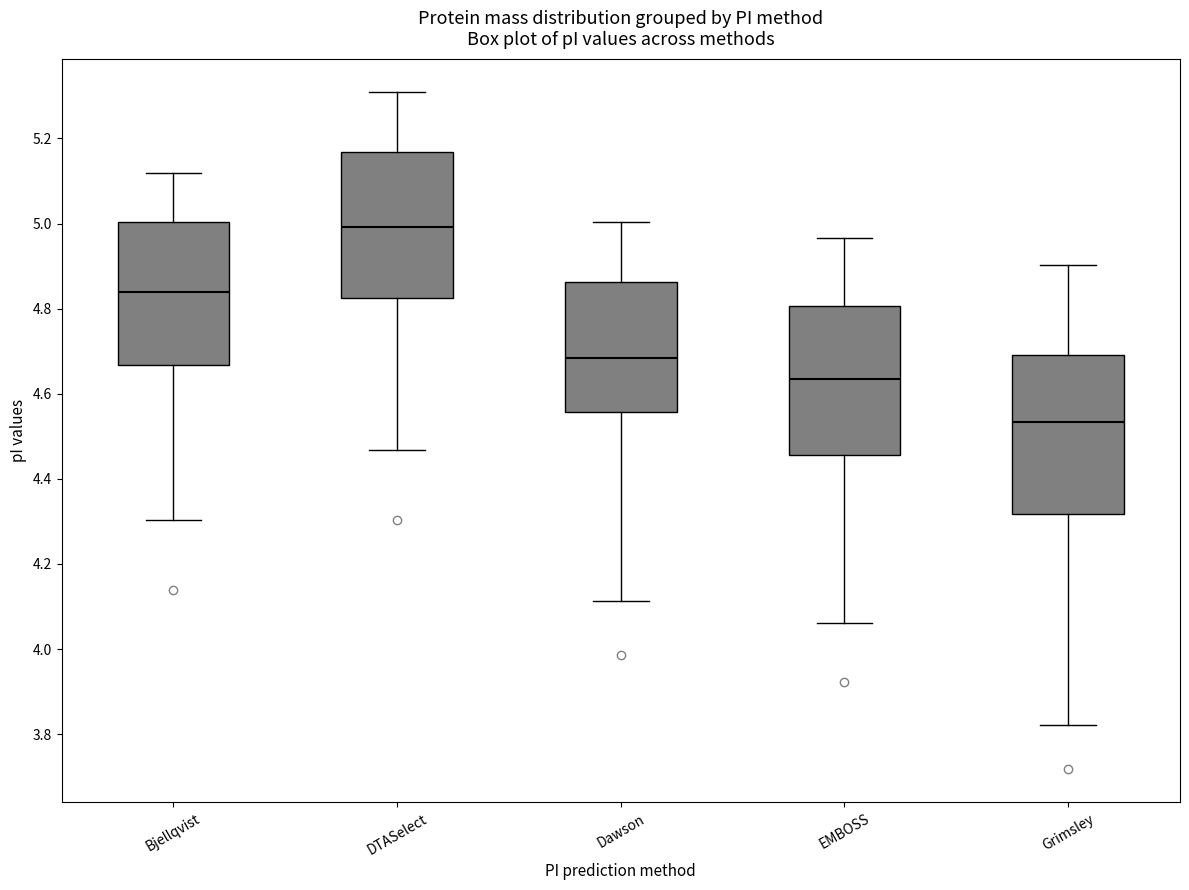

Where is the upper edge of the box for Dawson on the y-axis? The values are not printed on the chart, so give them approximately, as read against the axis.

4.86